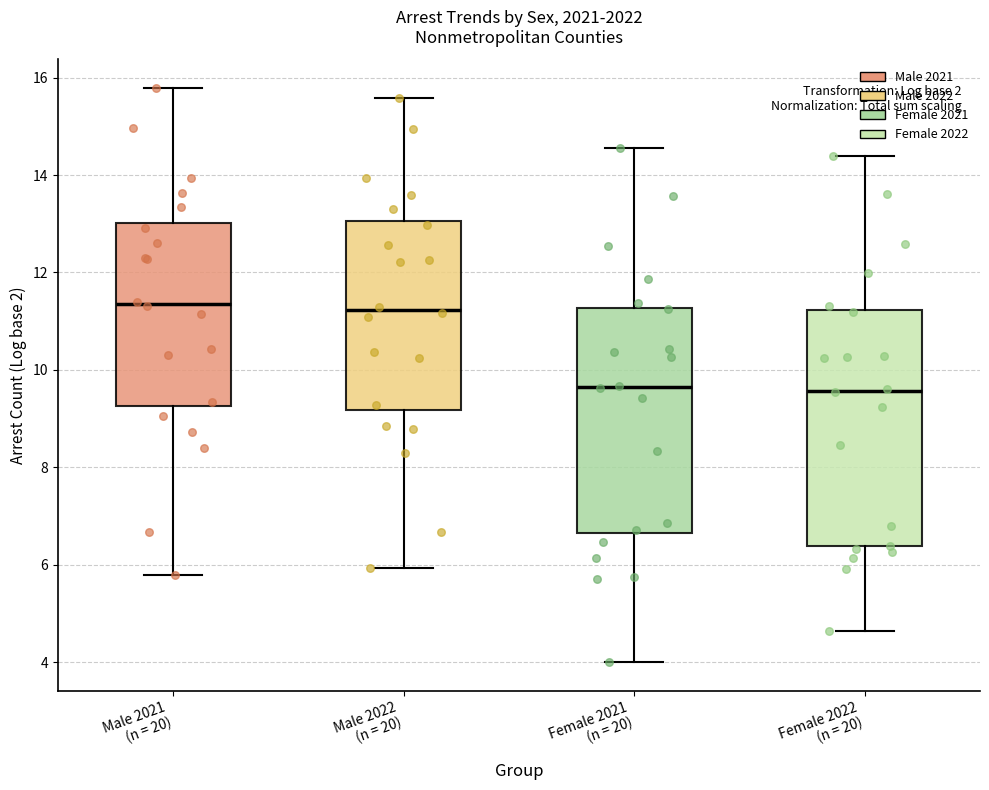

Reading left to right, transcribe this box plot: for each box, give where its median line is, the range the box spans, and where its two whiskers end, as read against the y-axis. The values are not printed on the chart, so give them approximately, as read against the axis.

Male 2021 (n = 20): median 11.4, box 9.2 to 13.0, whiskers 5.8 to 15.8
Male 2022 (n = 20): median 11.2, box 9.2 to 13.0, whiskers 6.0 to 15.6
Female 2021 (n = 20): median 9.6, box 6.6 to 11.2, whiskers 4.0 to 14.6
Female 2022 (n = 20): median 9.6, box 6.4 to 11.2, whiskers 4.6 to 14.4